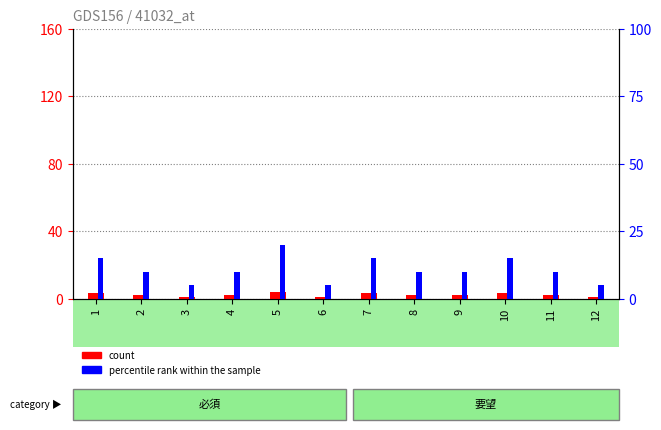

How many count values are between 2 and 3?

8